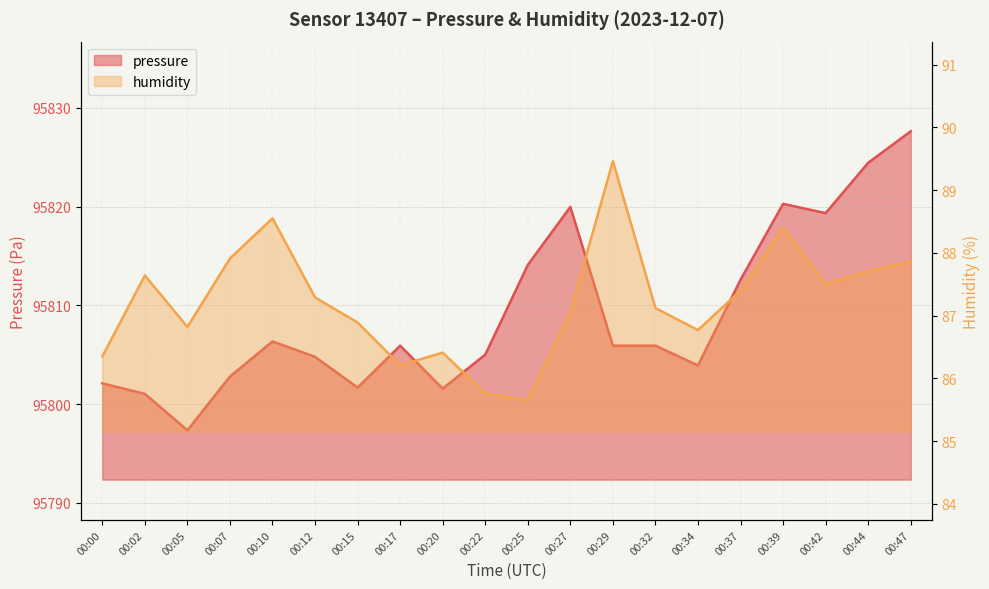

In pressure, how many points are lower than both neighbors (excluding endpoints)?

5